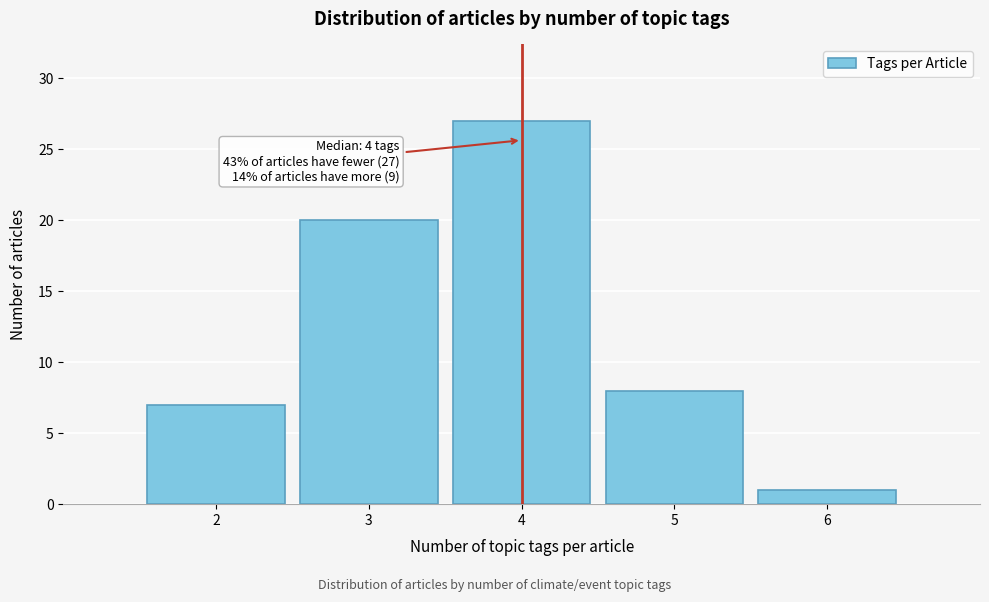

Which range on the x-axis has the tallest bar?

3.5 to 4.5